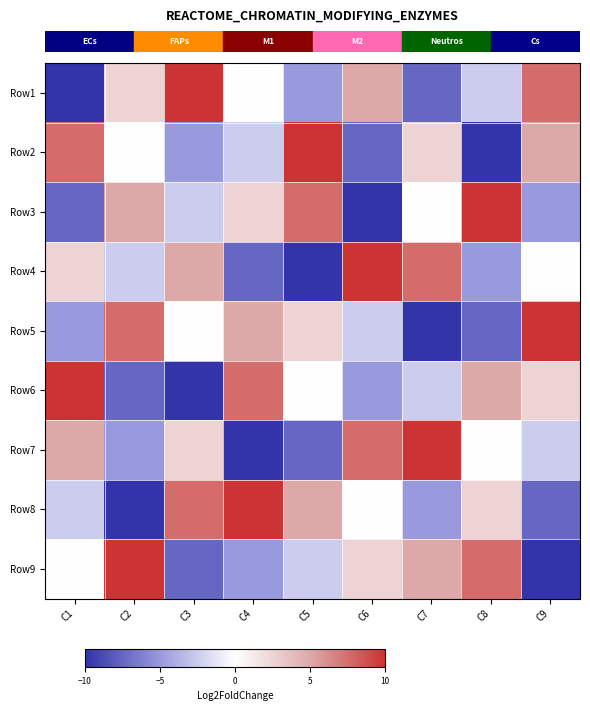

Which series has the widest spread of values?

row_0